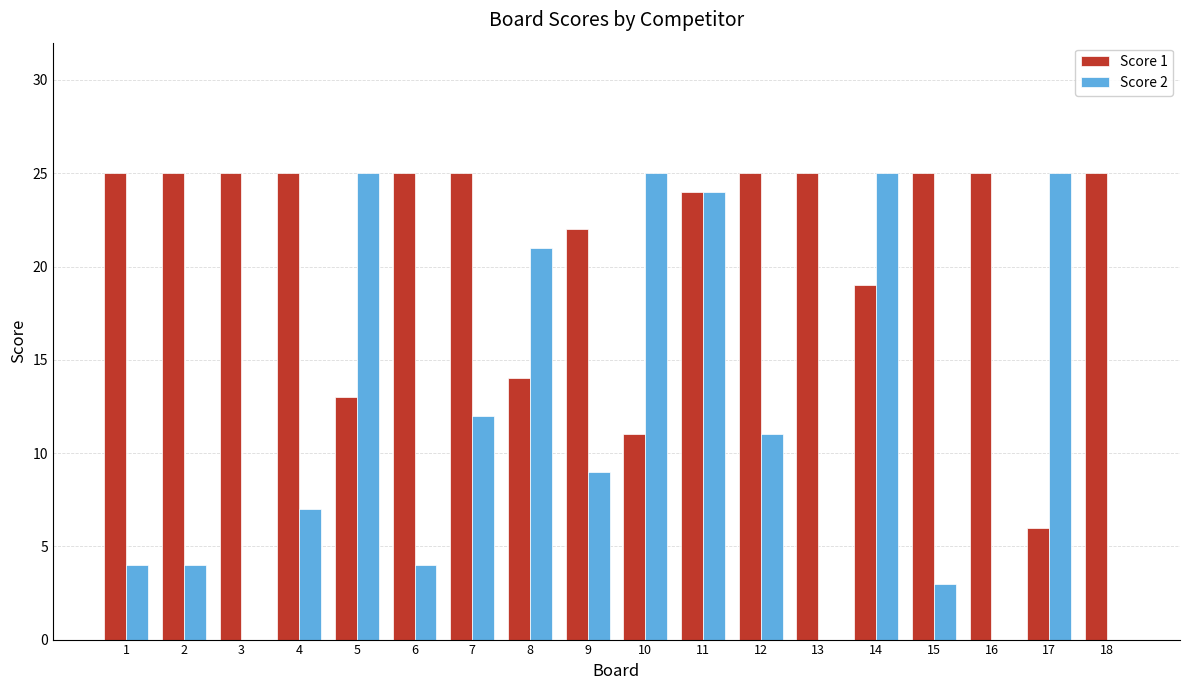

Which series has the largest total across all categories?

Score 1